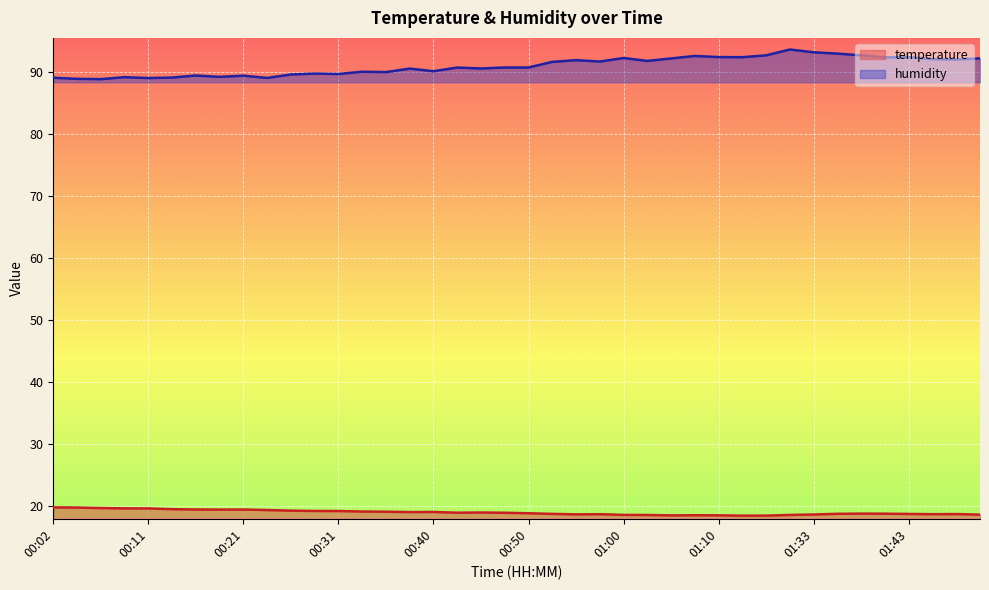

True or false: temperature has more than 1 interior local peaks.

True